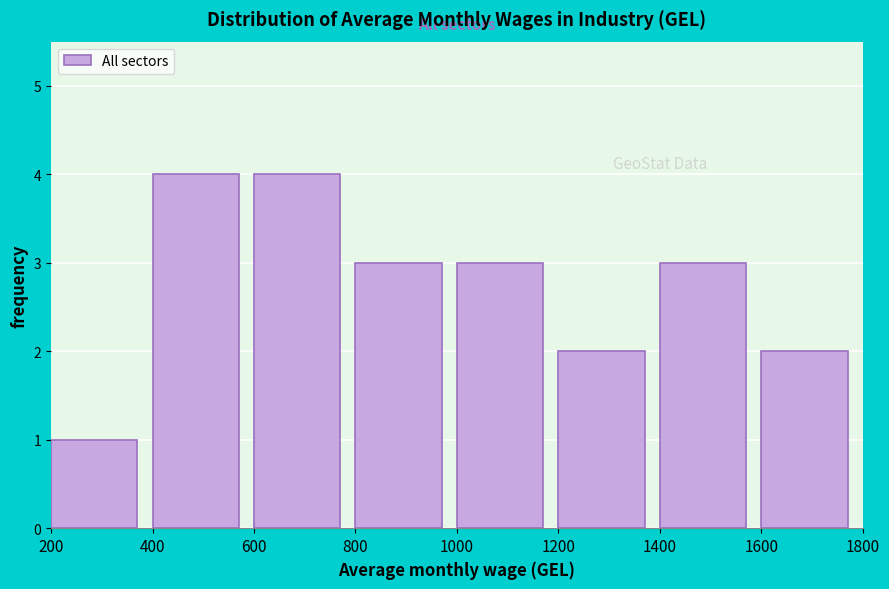

Reading left to right, list every bar in this chart as the range it spans on the x-axis followed by its height. The values are not printed on the chart, so give them approximately, as read against the axis.

200 to 400: 1
400 to 600: 4
600 to 800: 4
800 to 1000: 3
1000 to 1200: 3
1200 to 1400: 2
1400 to 1600: 3
1600 to 1800: 2